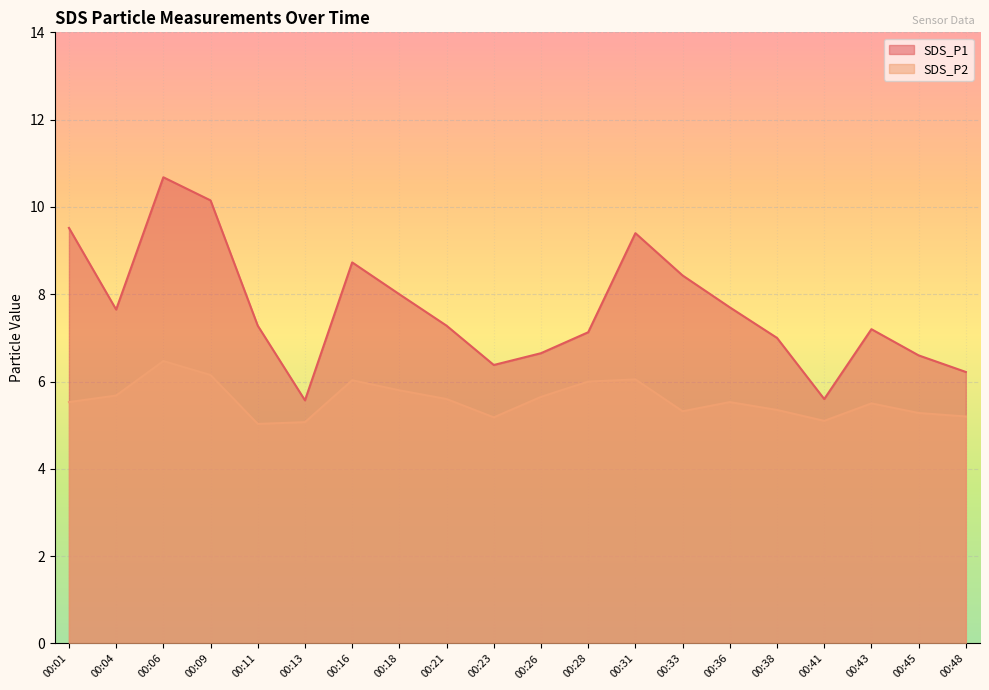

What is the total value across all series at 00:06?

17.1